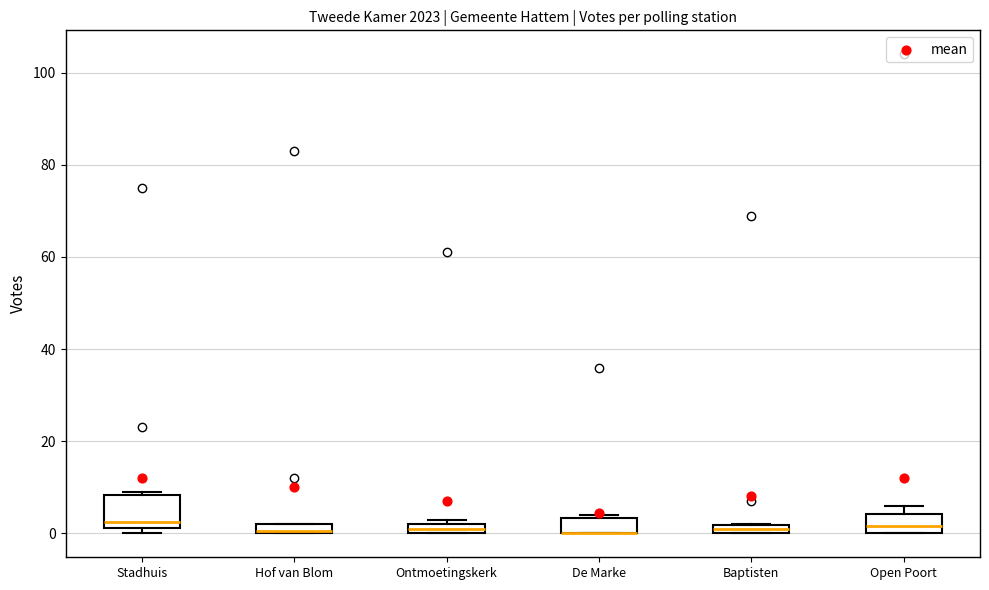

Where is the upper edge of the box for Ontmoetingskerk on the y-axis? The values are not printed on the chart, so give them approximately, as read against the axis.

2